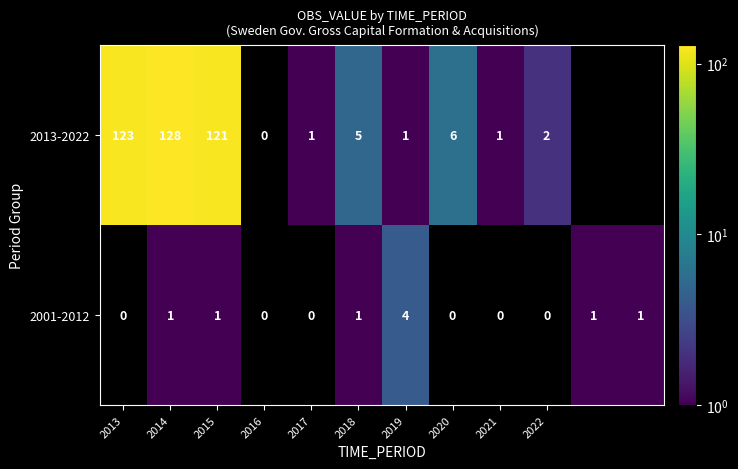

Which category has the highest value across all series?

2014